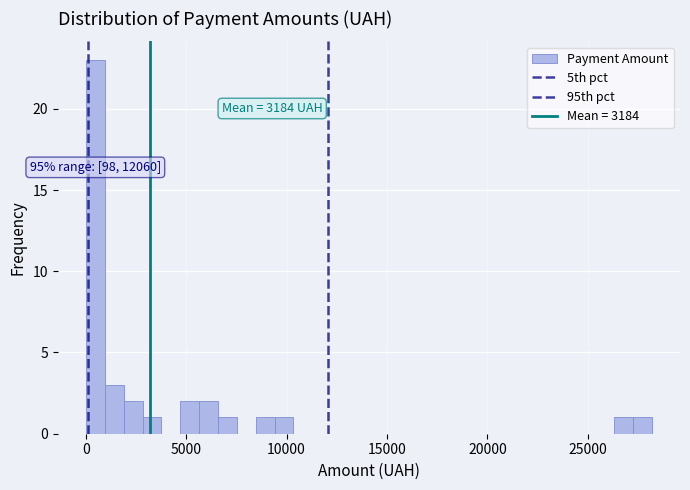

Read against the x-axis, roughly where is the centre of the tallest bar?

500